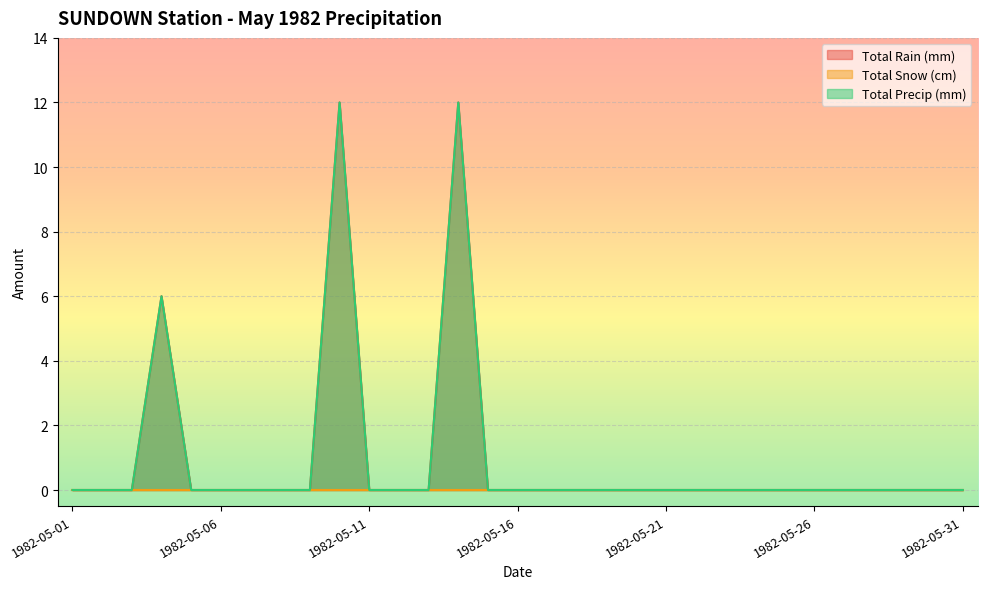

Which series has the widest spread of values?

Total Rain (mm)